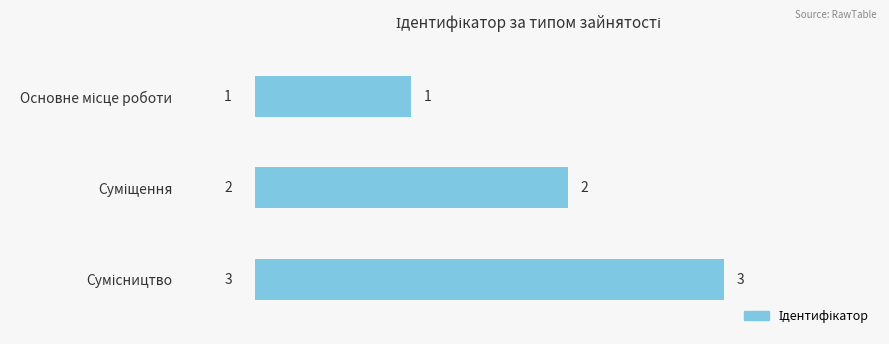

What is the greatest value displayed?

3